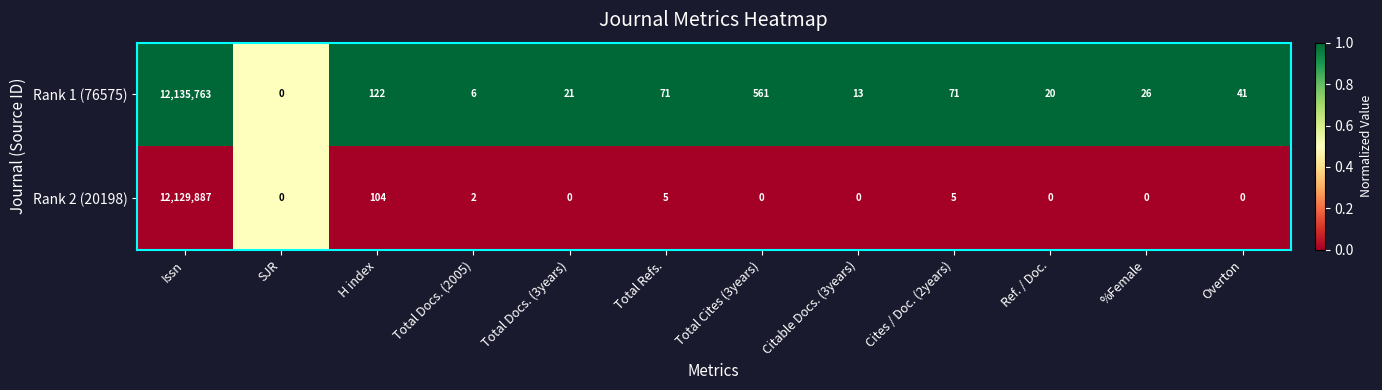

At which label does Rank 1 (76575) reach its peak?

Issn